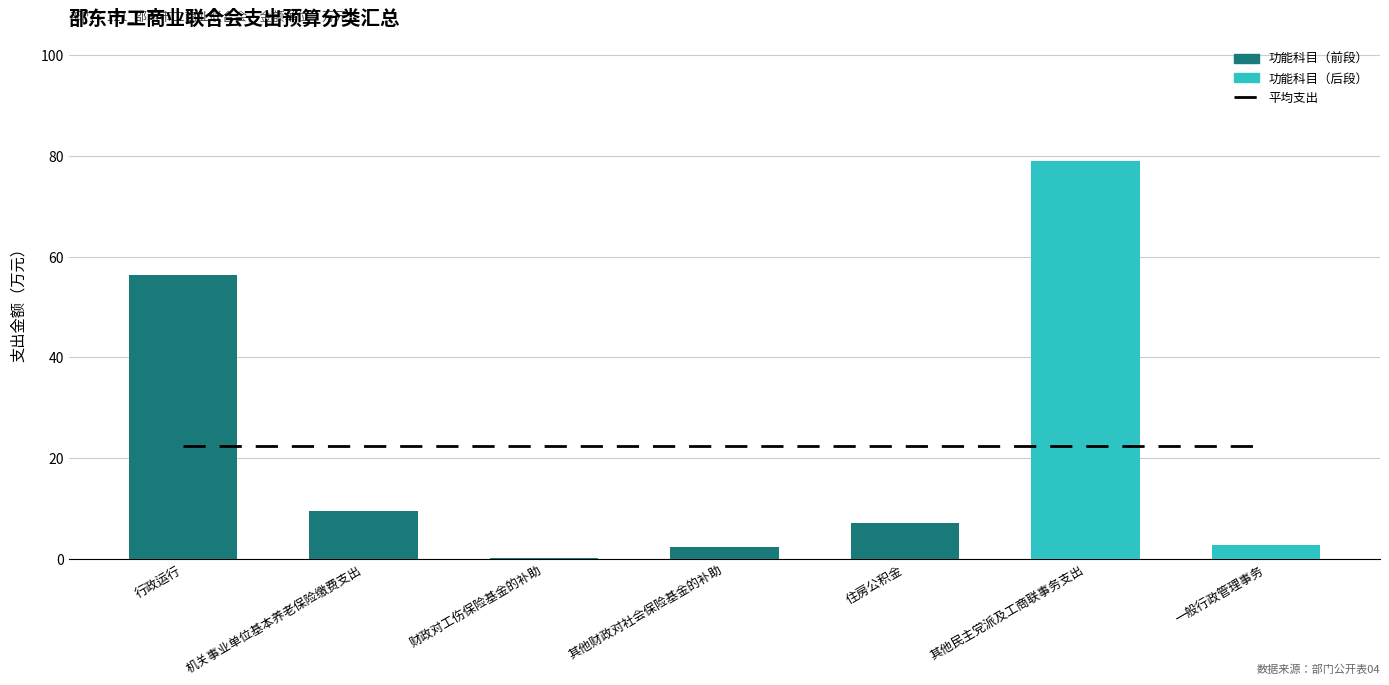

Reading left to right, transcribe all the data shown in this chart.

56.3	9.6	0.1	2.4	7.2	79.0	2.7